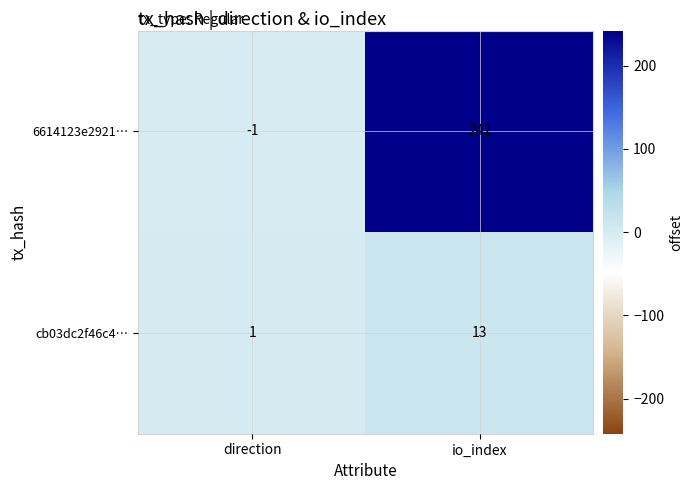

What is the approximate value of 6614123e2921… at io_index?

242